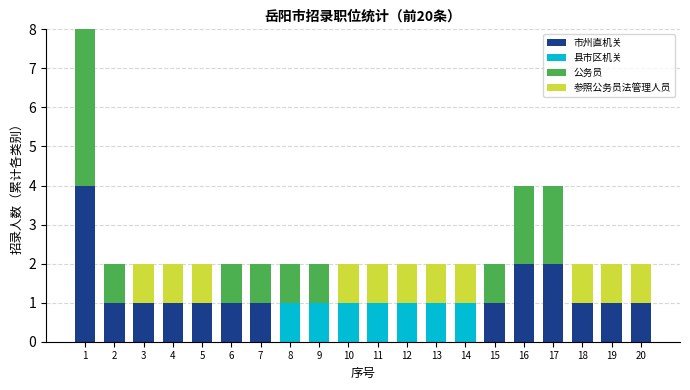

What is the highest value of the 市州直机关 series?

4